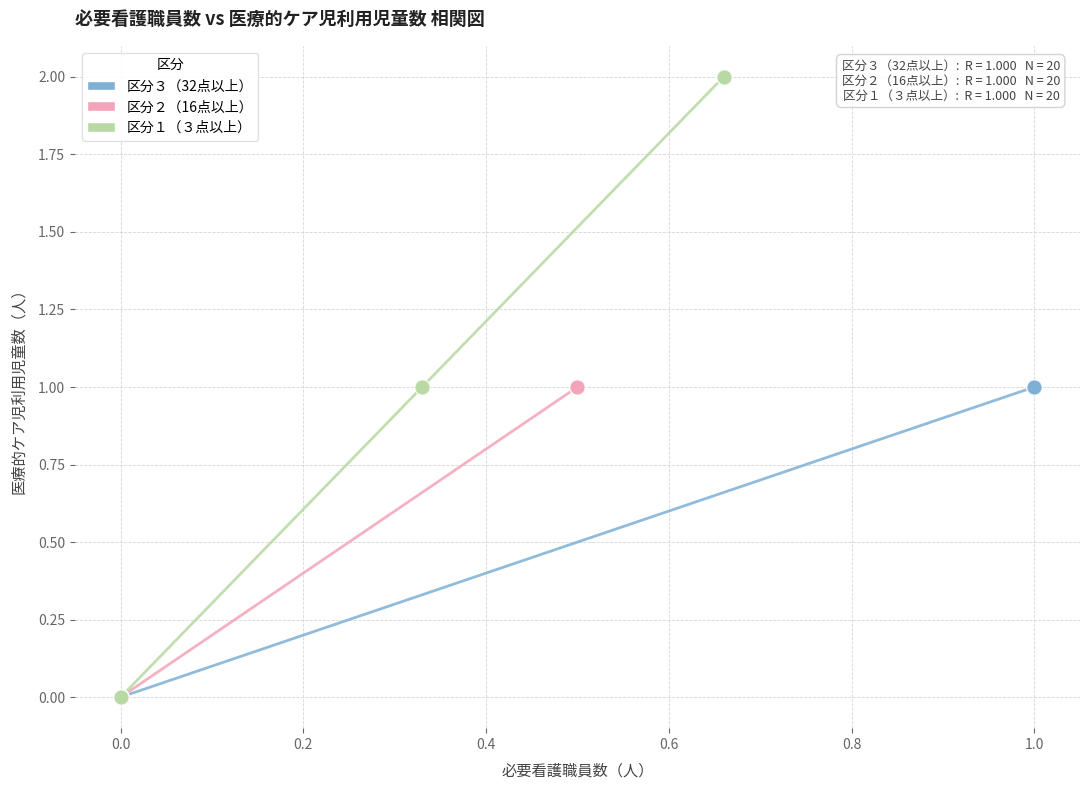

Which series reaches the maximum Y coordinate?

区分１（３点以上）